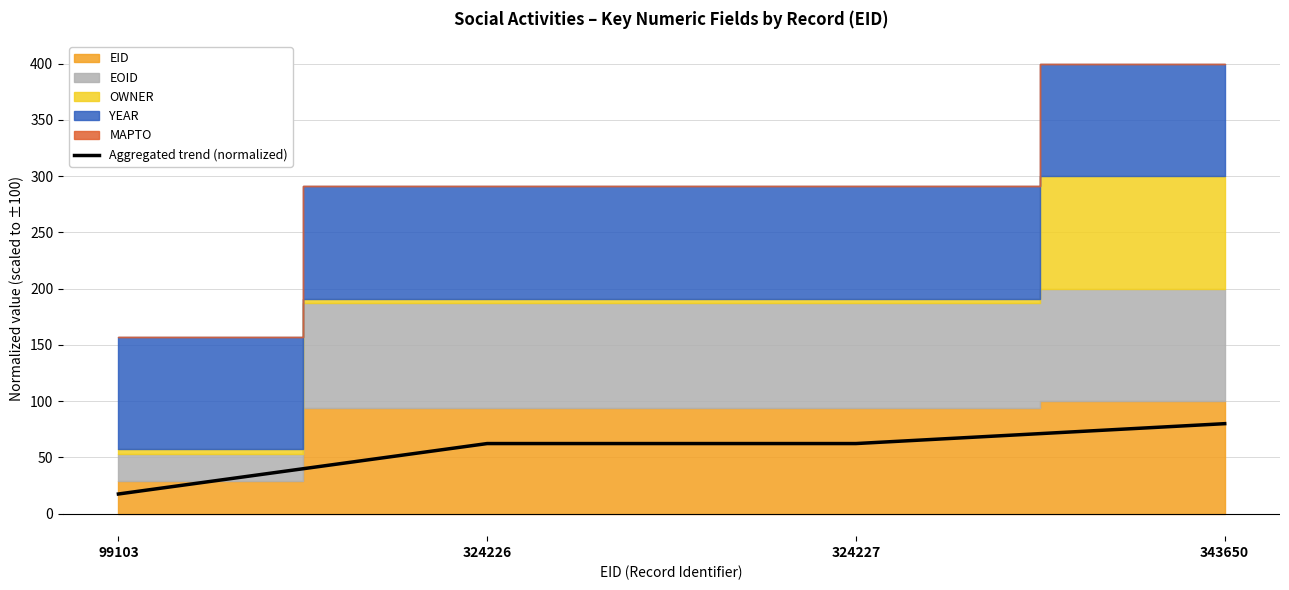

What is the smallest value displayed?

17.5